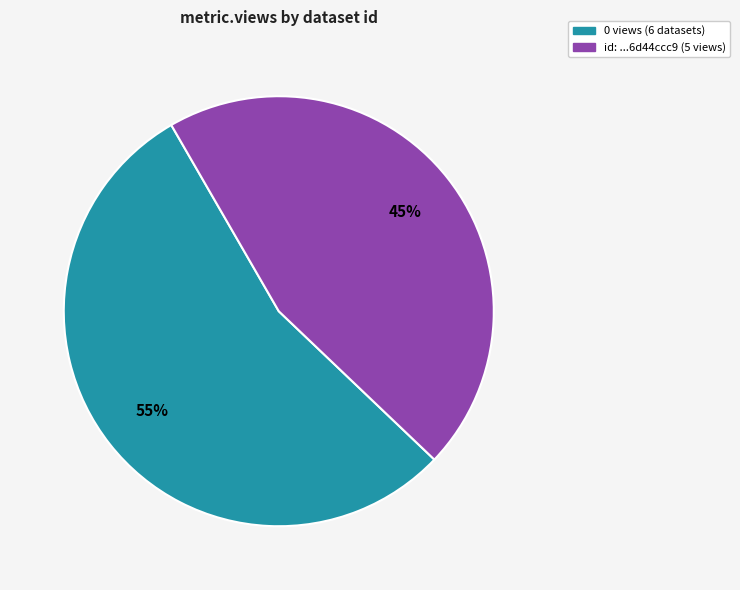

Is there any slice that represents more than half of the pie?

Yes